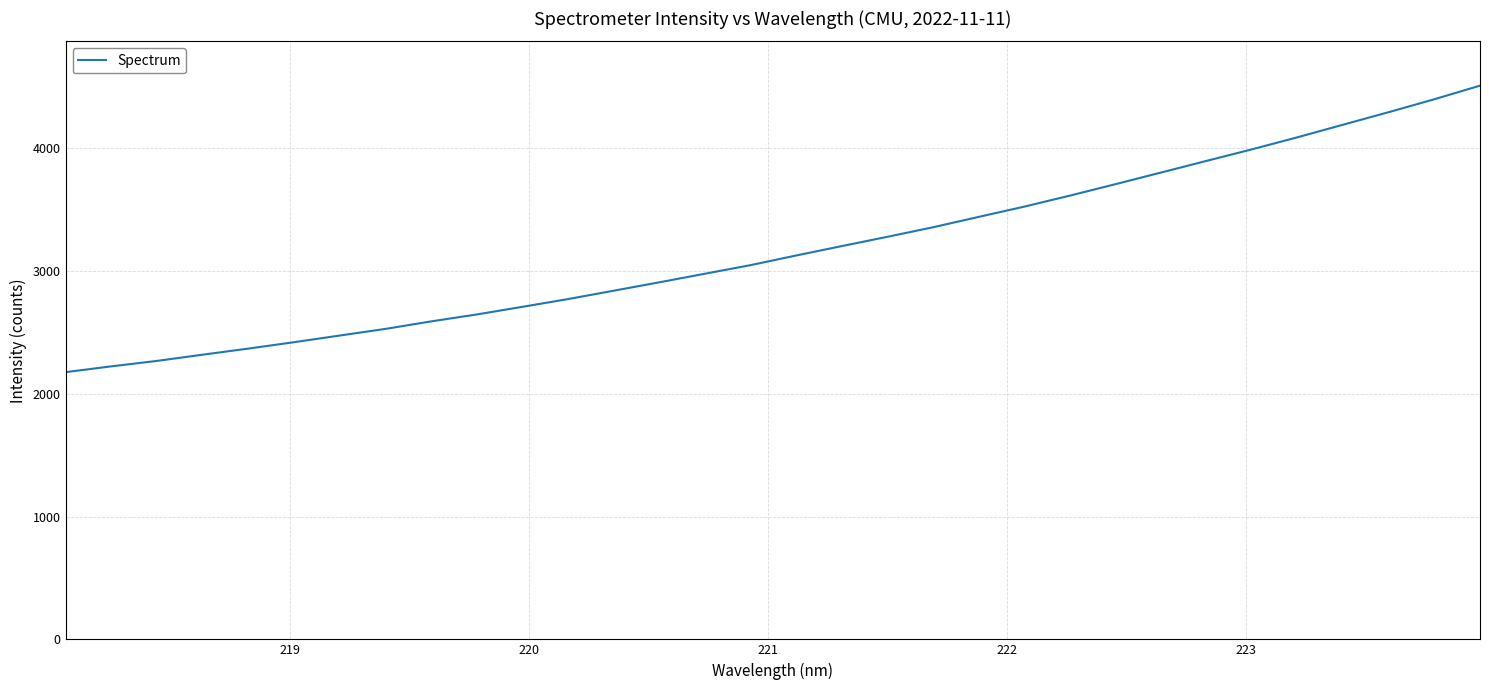

What is the minimum value shown in the chart?

2175.3